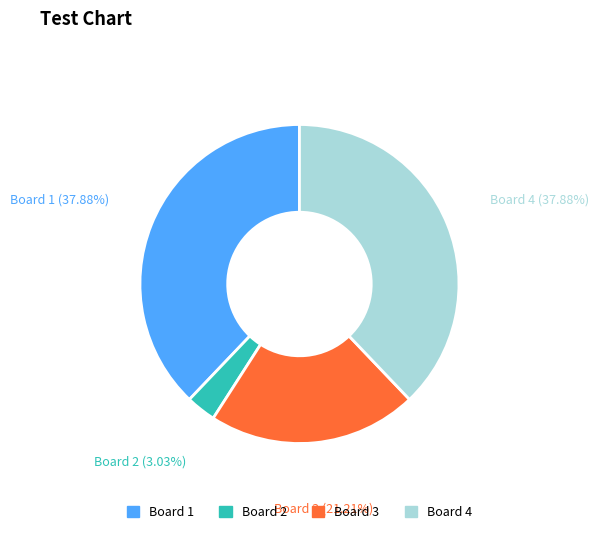

To the nearest percent, what is the difference between the largest and smallest slice percentages?

35%